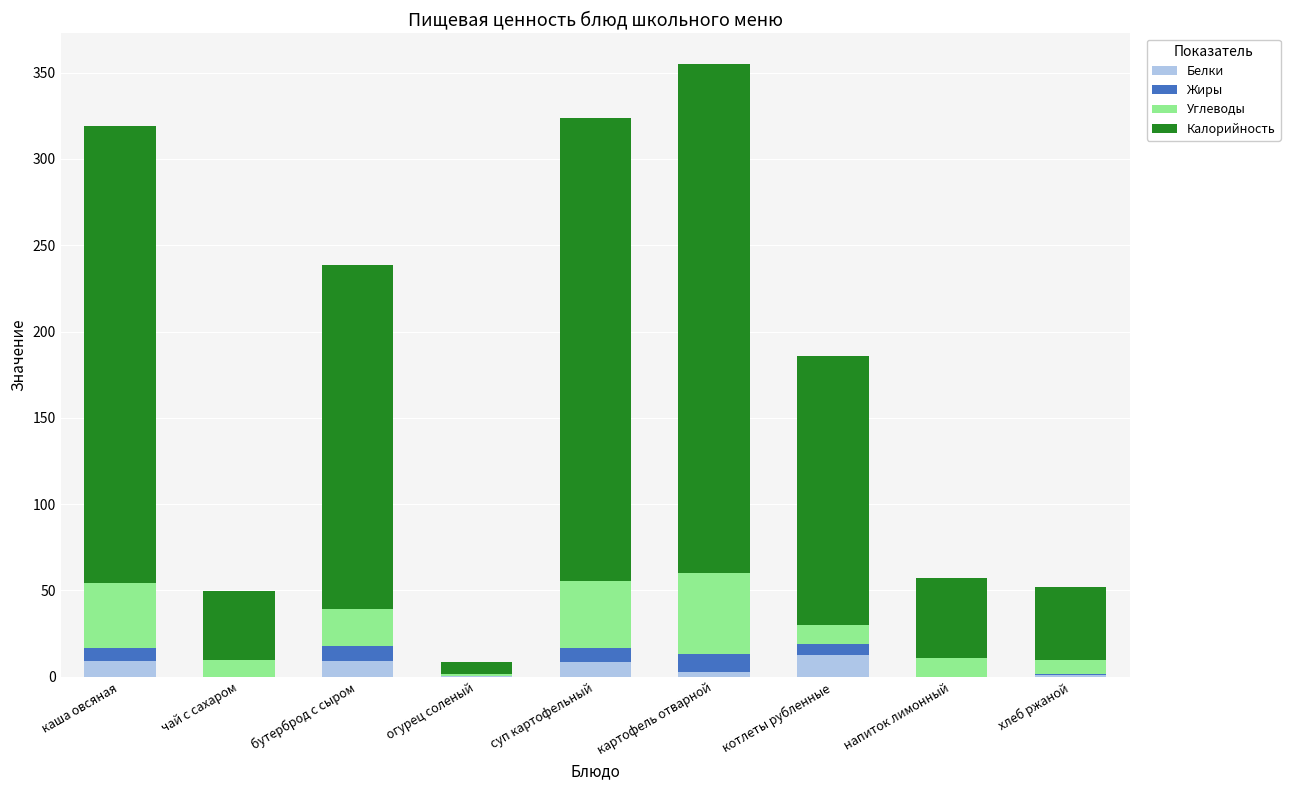

What is the total value across all series at каша овсяная?

319.0